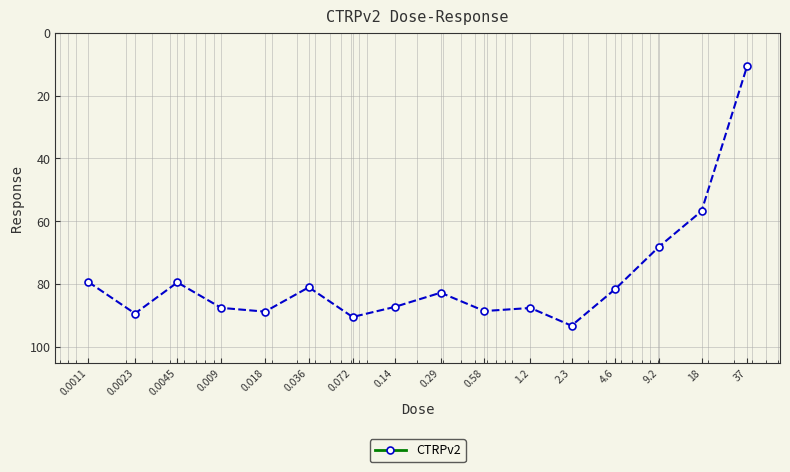

What is the difference between the second highest and second lowest values?

33.7